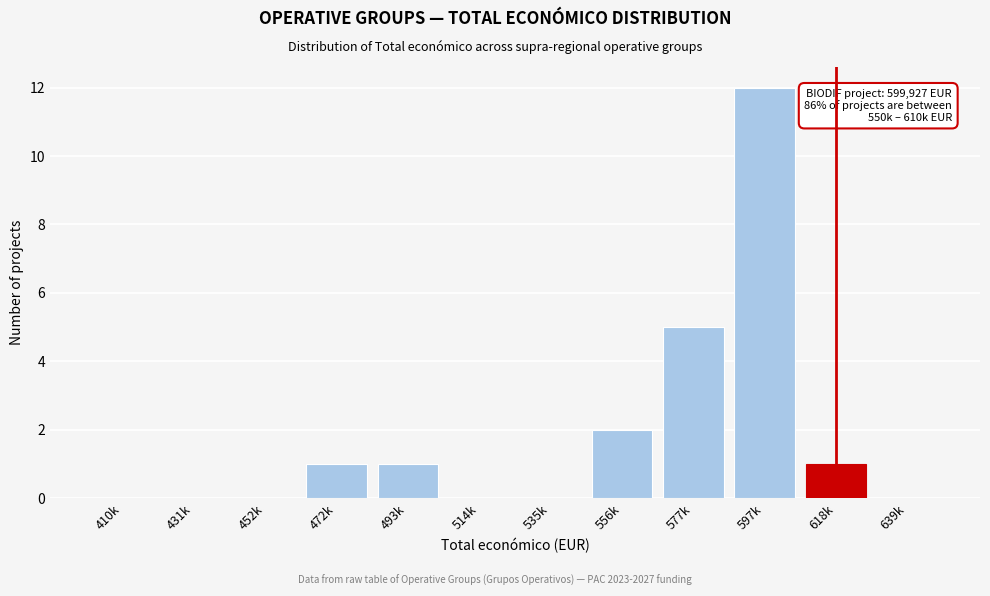

Reading right to left, transcribe all the data shown in this chart.

639k=0	618k=1	597k=12	577k=5	556k=2	535k=0	514k=0	493k=1	472k=1	452k=0	431k=0	410k=0